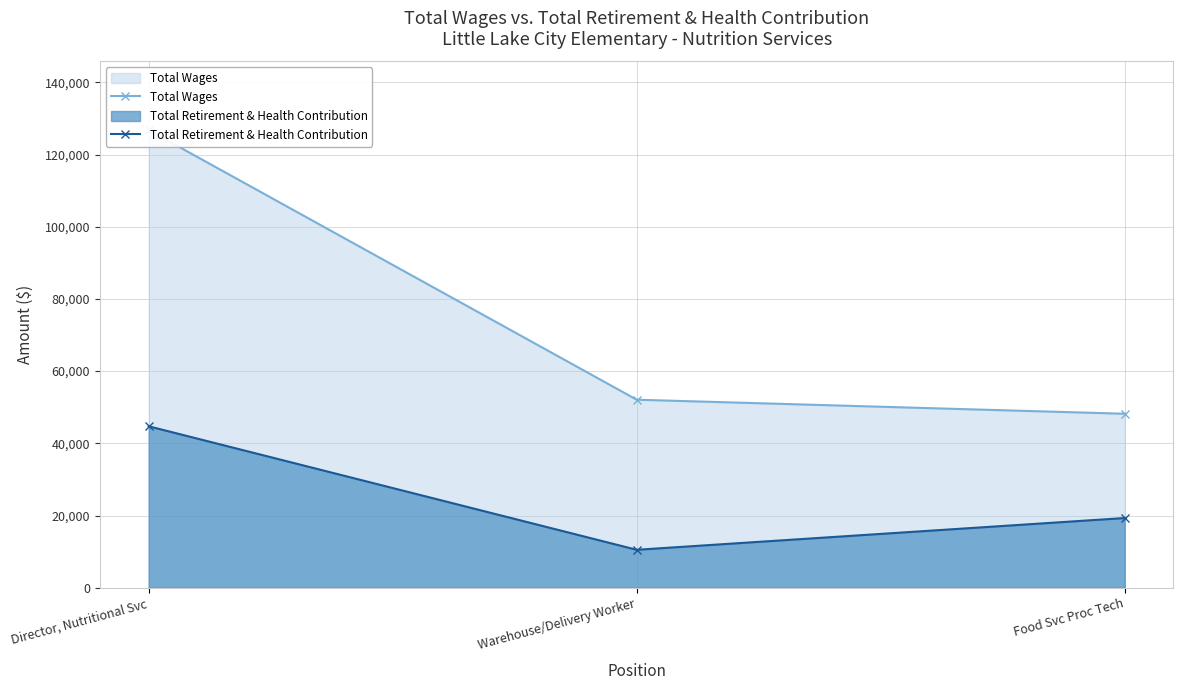

What is the sum of all Total Retirement & Health Contribution values?

74521